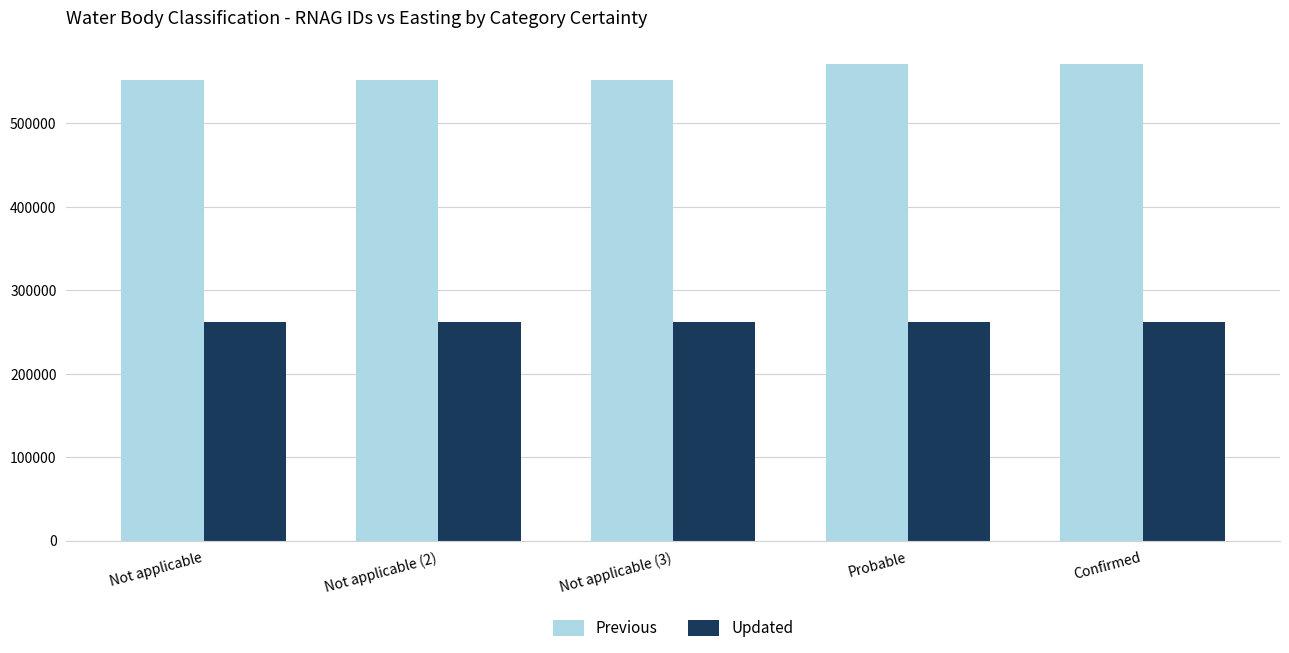

Rank the series by their maximum value, from lowest to highest.

Updated, Previous